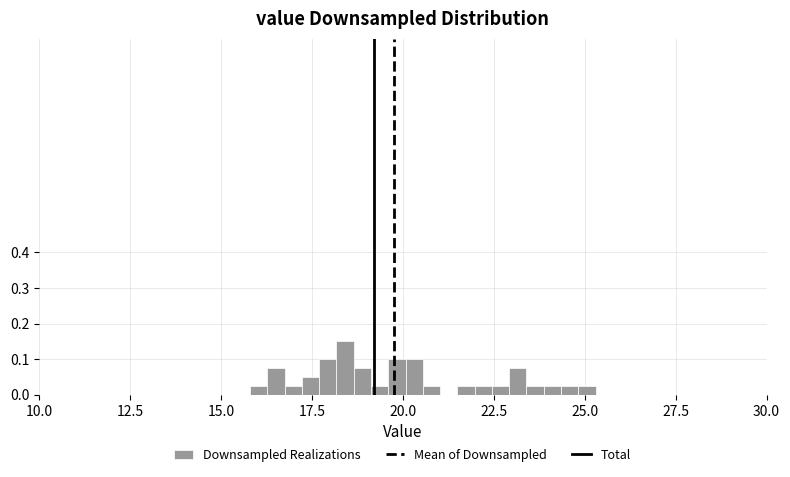

Read against the x-axis, roughly where is the centre of the tallest bar?

18.5